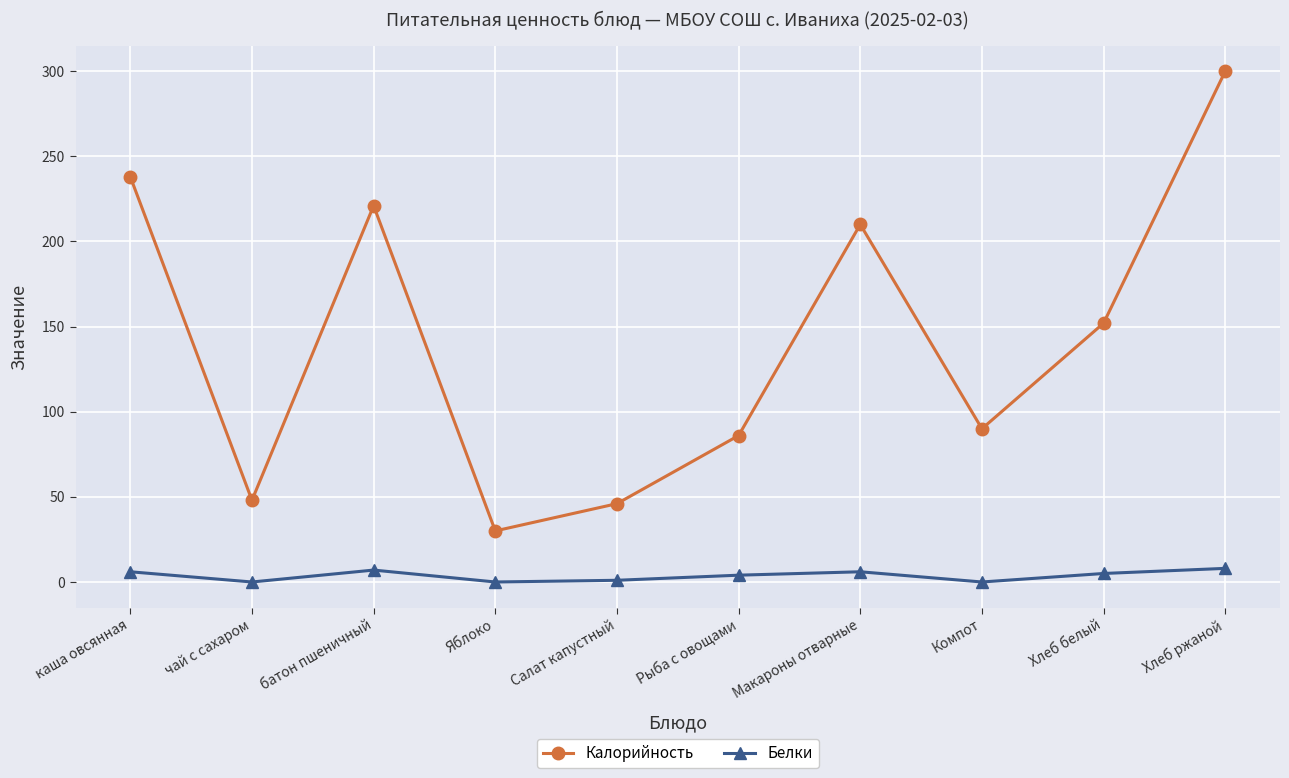

What position from the right is Макароны отварные?

4